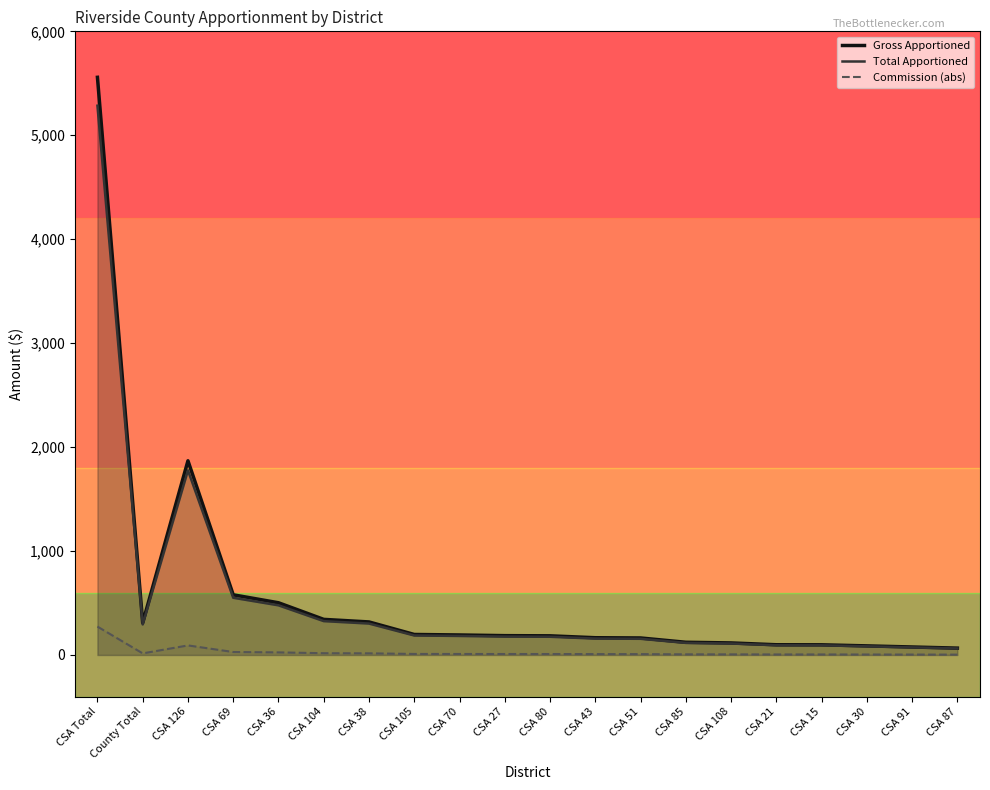

Reading left to right, list all the values displayed in this chart.

Gross Apportioned: 5557.6	309.1	1868.4	578.8	502.3	342.4	317.7	197.2	192.4	185.9	184.2	165.9	163.5	122.1	115.8	98.3	97.7	87.5	76.7	65.8
Total Apportioned: 5284.6	293.9	1776.6	550.4	477.6	325.6	302.1	187.5	182.9	176.7	175.1	157.7	155.5	116.1	110.1	93.4	92.9	83.2	72.9	62.6
Tax: 273.1	15.2	91.8	28.4	24.7	16.8	15.6	9.7	9.5	9.1	9.1	8.2	8.0	6.0	5.7	4.8	4.8	4.3	3.8	3.2